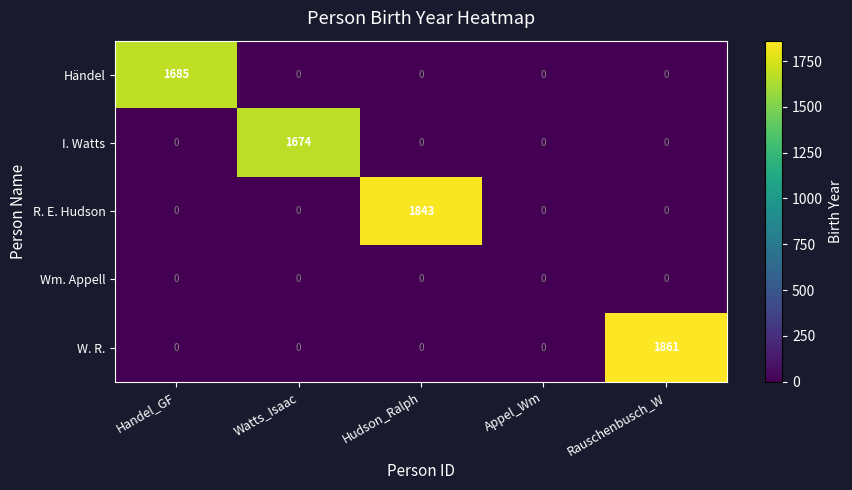

What is the maximum value shown in the chart?

1861